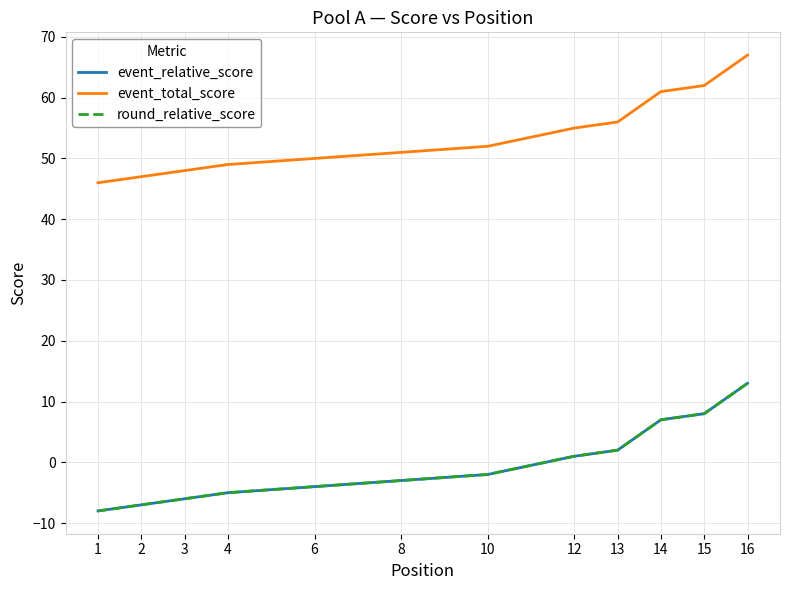

What is the minimum value for event_total_score?

46